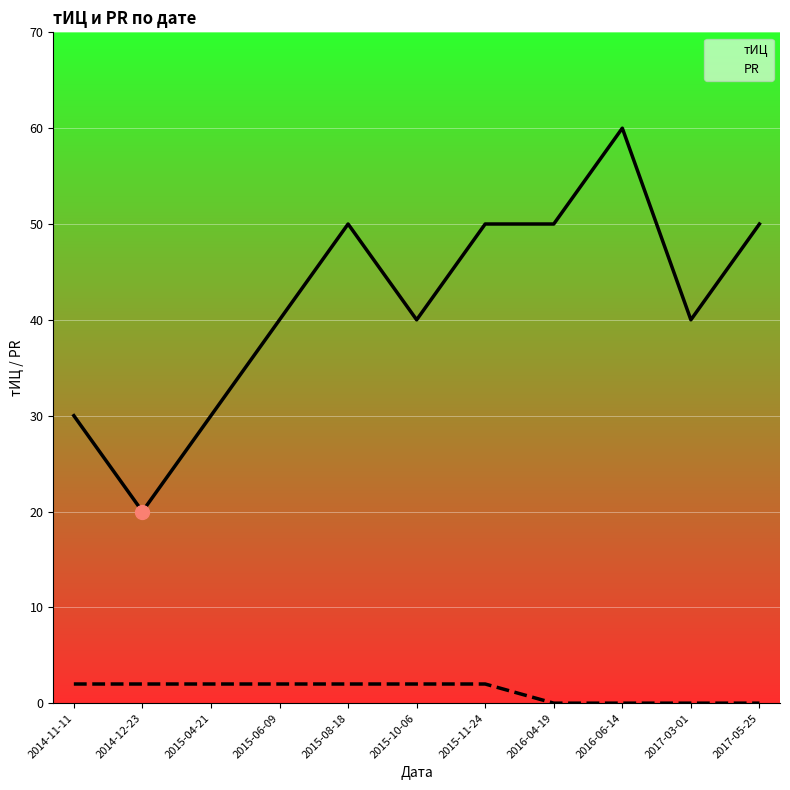

Is it true that тИЦ equals 50 at 2016-04-19?

True